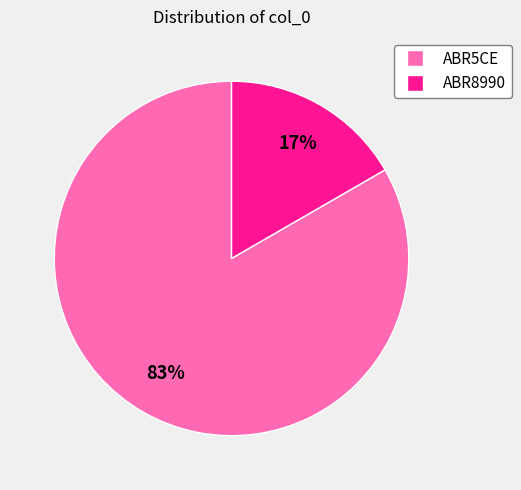

Rank the categories by value from lowest to highest.

ABR8990, ABR5CE